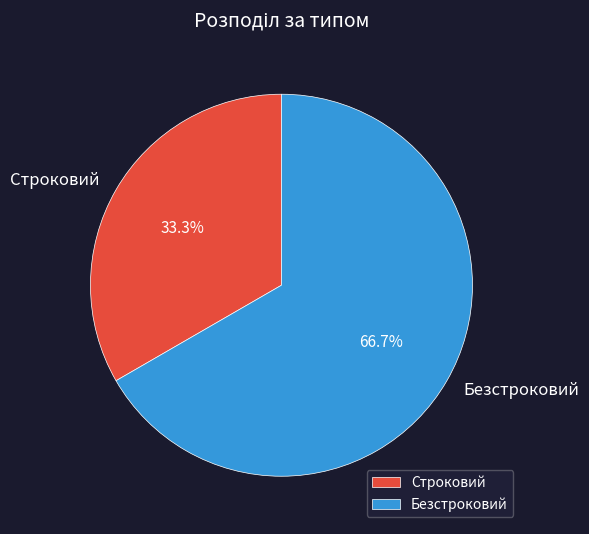

What is the largest slice in the pie chart?

Безстроковий